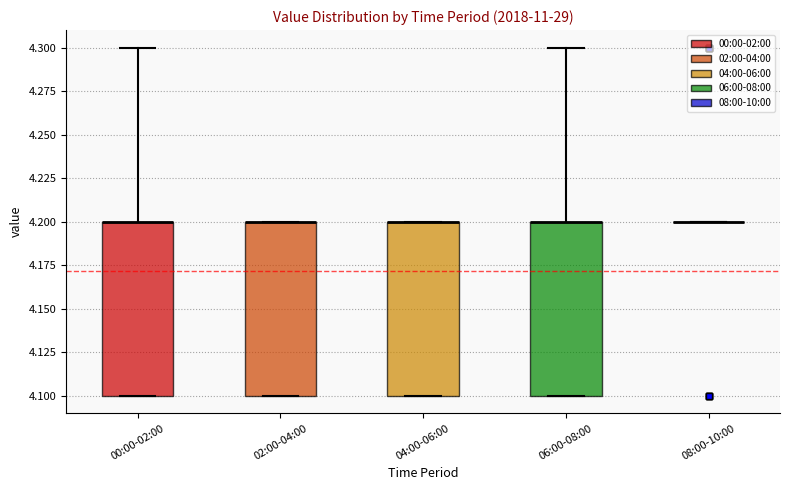

Reading left to right, transcribe this box plot: for each box, give where its median line is, the range the box spans, and where its two whiskers end, as read against the y-axis. The values are not printed on the chart, so give them approximately, as read against the axis.

00:00-02:00: median 4.2 (drawn on the box's upper edge), box 4.1 to 4.2, whiskers 4.1 to 4.3
02:00-04:00: median 4.2 (drawn on the box's upper edge), box 4.1 to 4.2, whiskers 4.1 to 4.2
04:00-06:00: median 4.2 (drawn on the box's upper edge), box 4.1 to 4.2, whiskers 4.1 to 4.2
06:00-08:00: median 4.2 (drawn on the box's upper edge), box 4.1 to 4.2, whiskers 4.1 to 4.3
08:00-10:00: box collapsed to a line at 4.2, whiskers 4.2 to 4.2